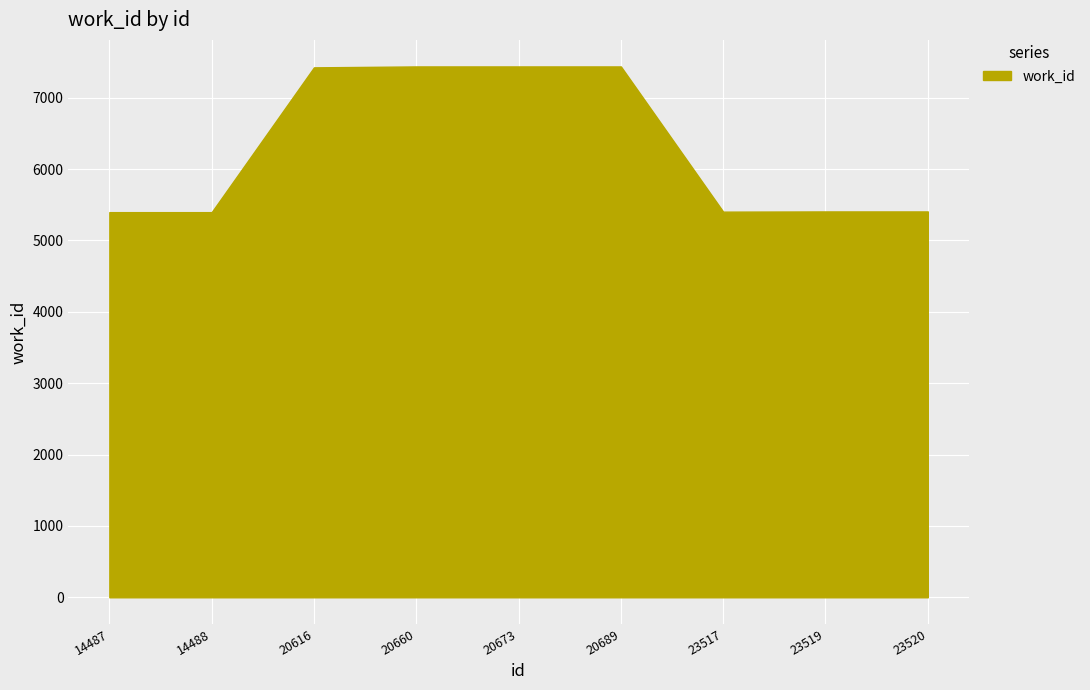

How many values are below 5407?

3